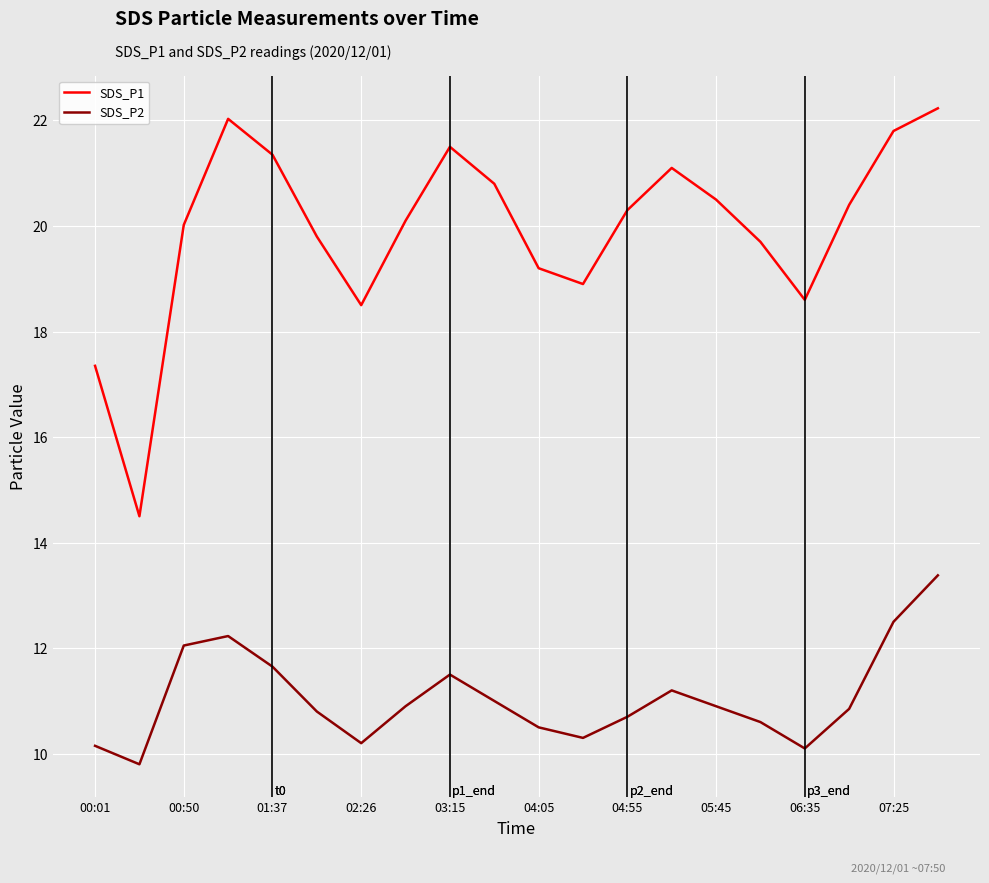

What is the maximum value shown in the chart?

22.2